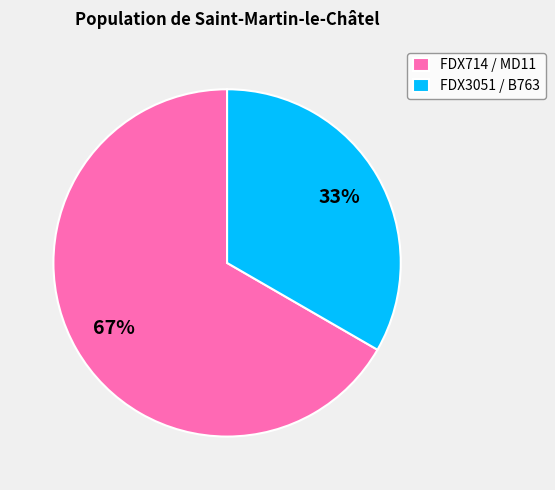

Does any single category account for the majority?

Yes